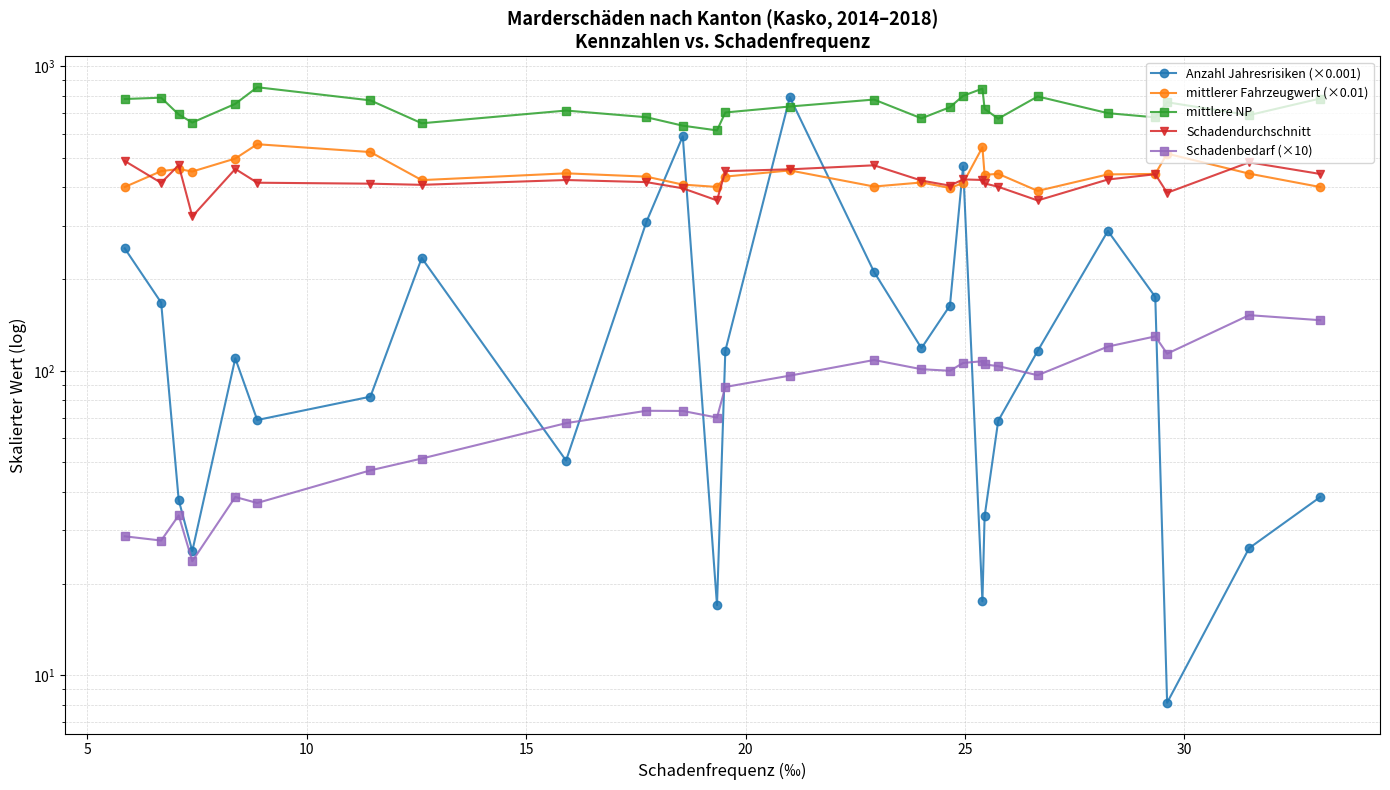

Rank the series by their maximum value, from lowest to highest.

Schadenbedarf (×10), Schadendurchschnitt, mittlerer Fahrzeugwert (×0.01), Anzahl Jahresrisiken (×0.001), mittlere NP